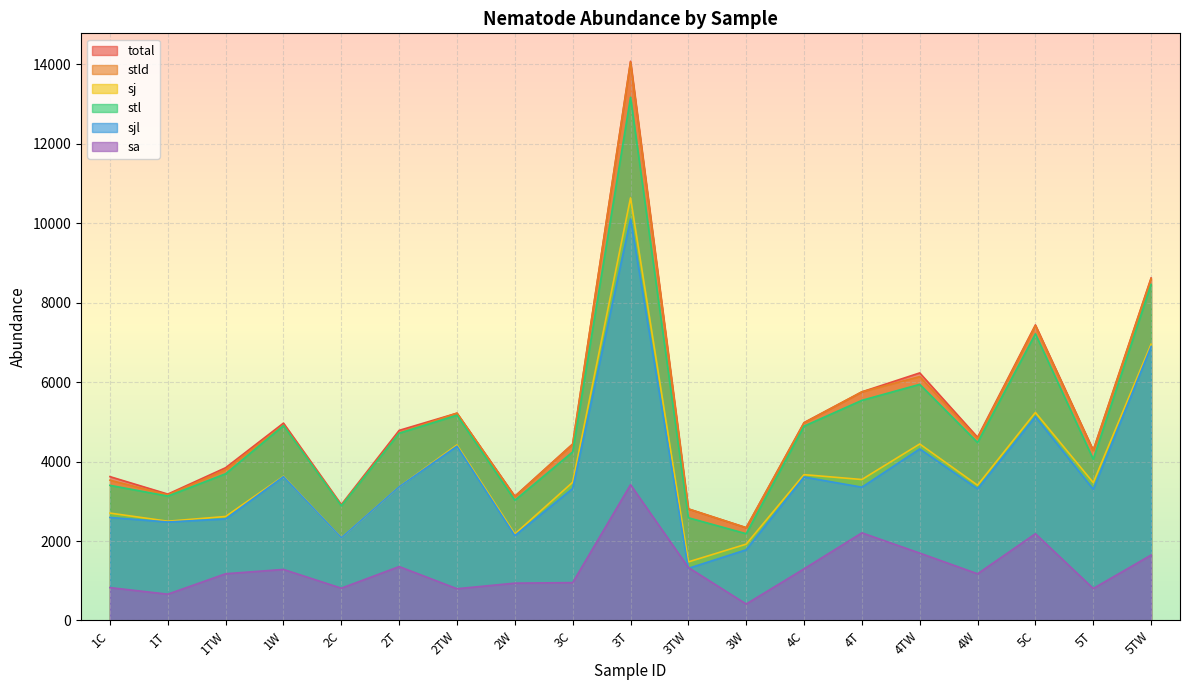

How many lines are shown in the chart?

6